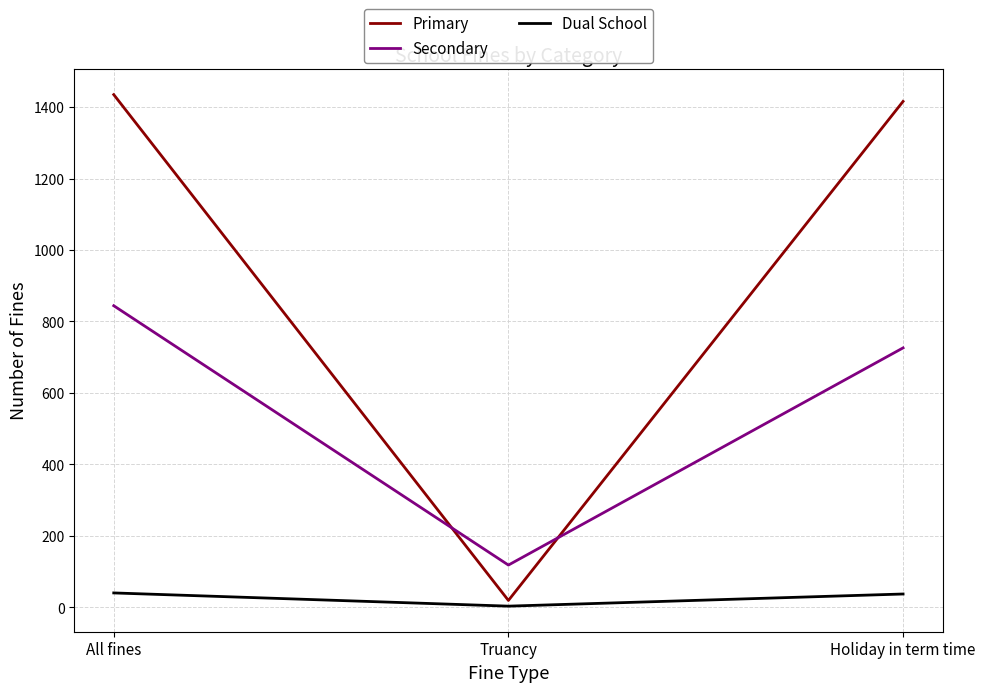

True or false: Dual School has a value of 3 at Truancy.

True